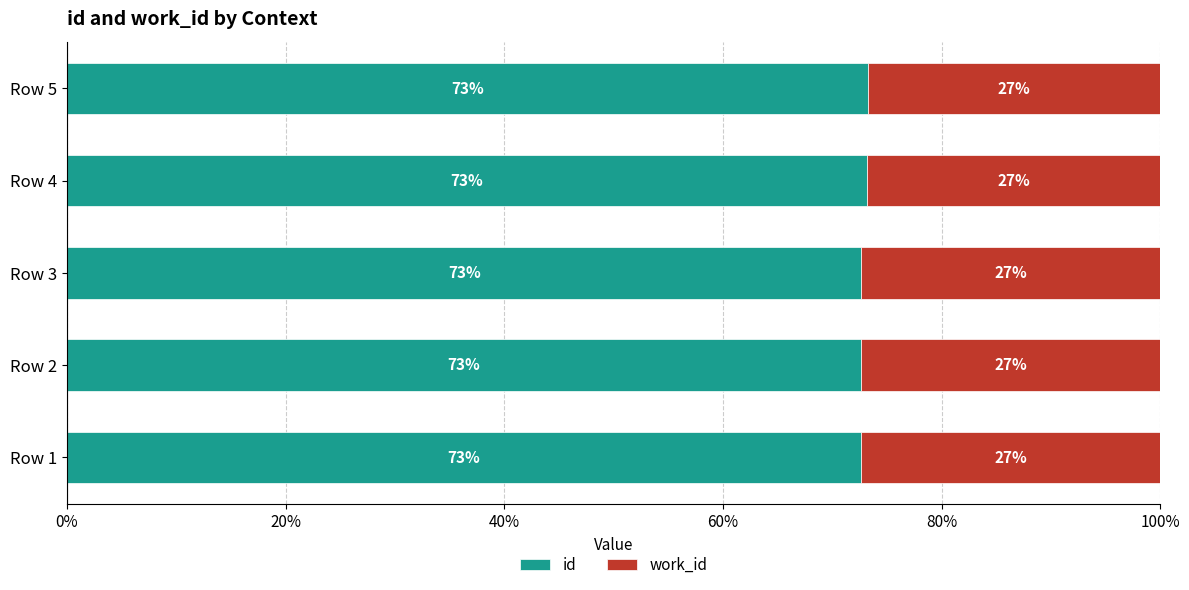

What is the total value across all series at Row 2?

100.0